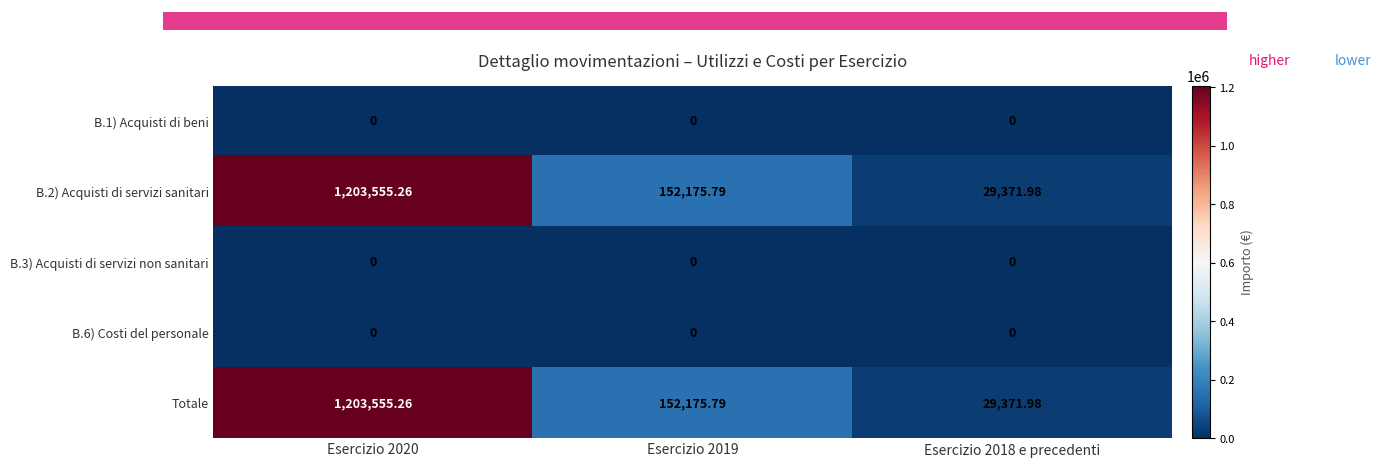

Which series has the largest total across all categories?

B.2) Acquisti di servizi sanitari